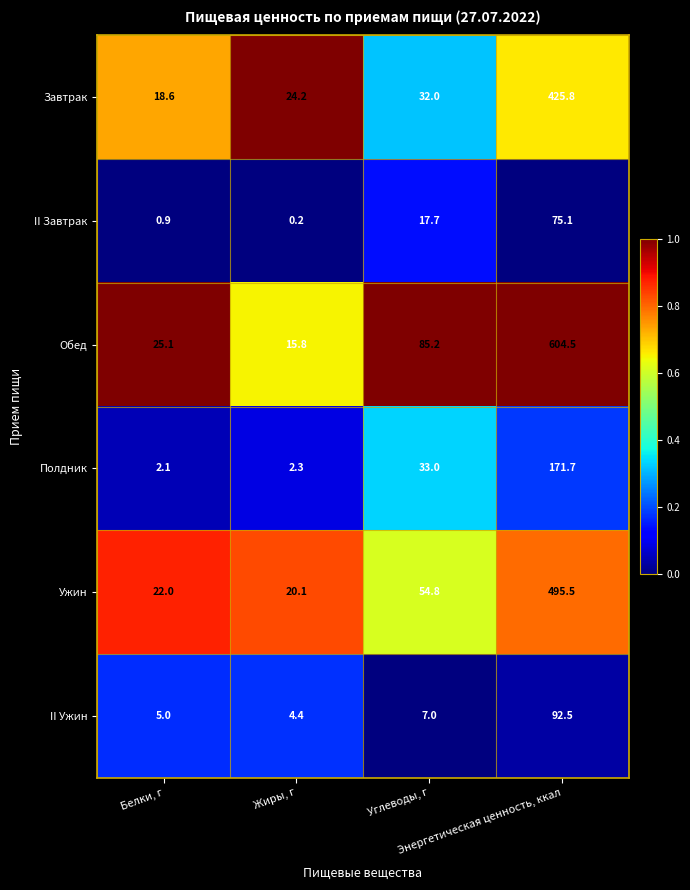

Which series has the largest total across all categories?

Обед